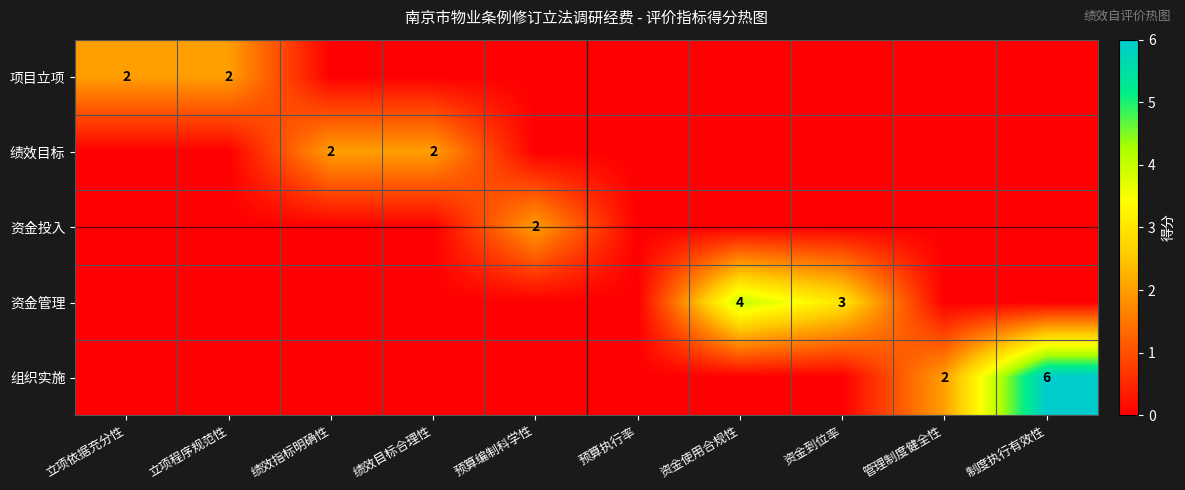

How many values in the 组织实施 series exceed 0?

2